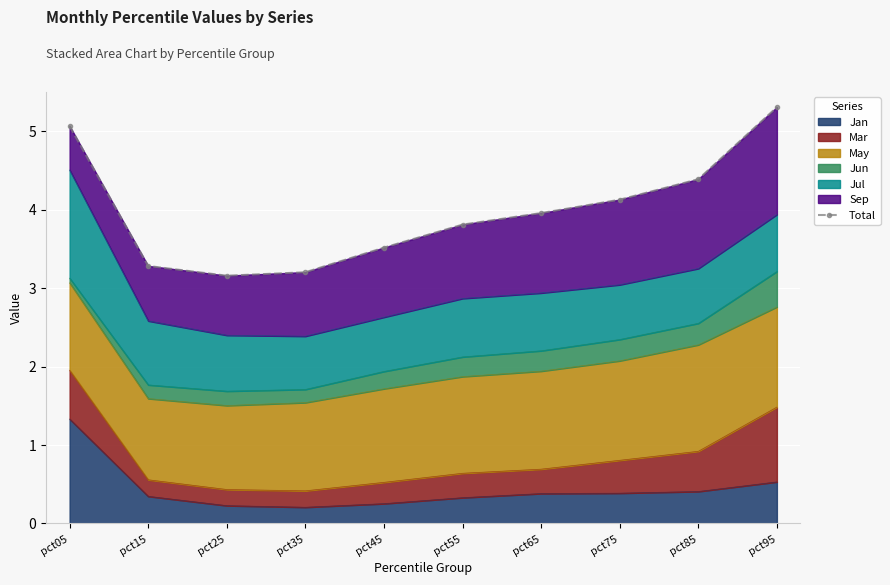

Reading right to left, what are all the values shown in this chart?

pct95=5.3	pct85=4.4	pct75=4.1	pct65=4.0	pct55=3.8	pct45=3.5	pct35=3.2	pct25=3.2	pct15=3.3	pct05=5.1